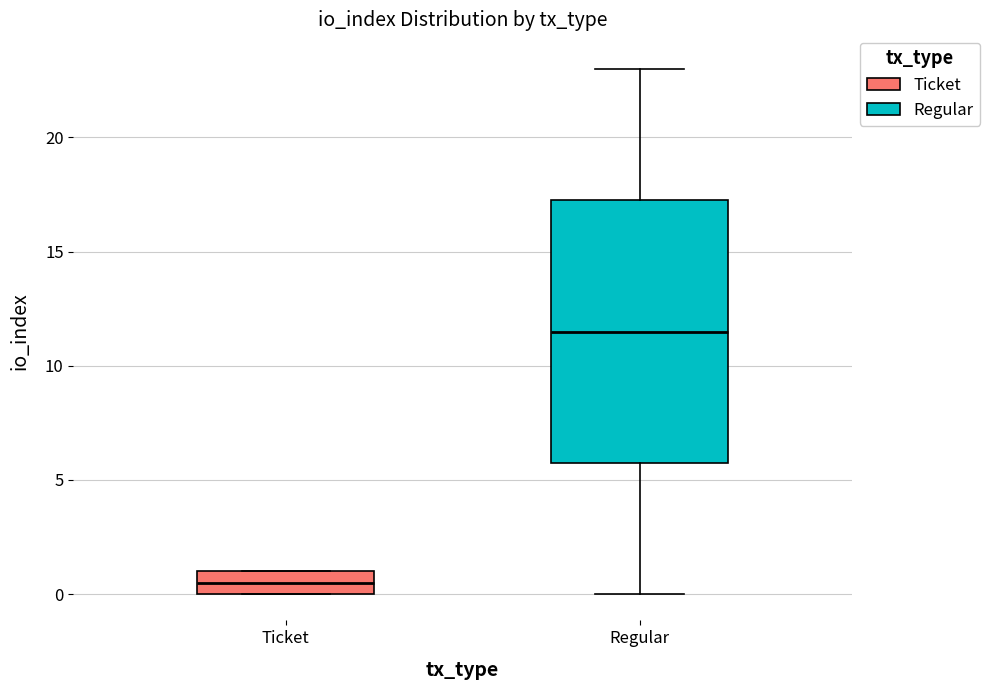

Reading left to right, transcribe this box plot: for each box, give where its median line is, the range the box spans, and where its two whiskers end, as read against the y-axis. The values are not printed on the chart, so give them approximately, as read against the axis.

Ticket: median 0.5, box 0.0 to 1.0, whiskers 0.0 to 1.0
Regular: median 11.5, box 6.0 to 17.5, whiskers 0.0 to 23.0